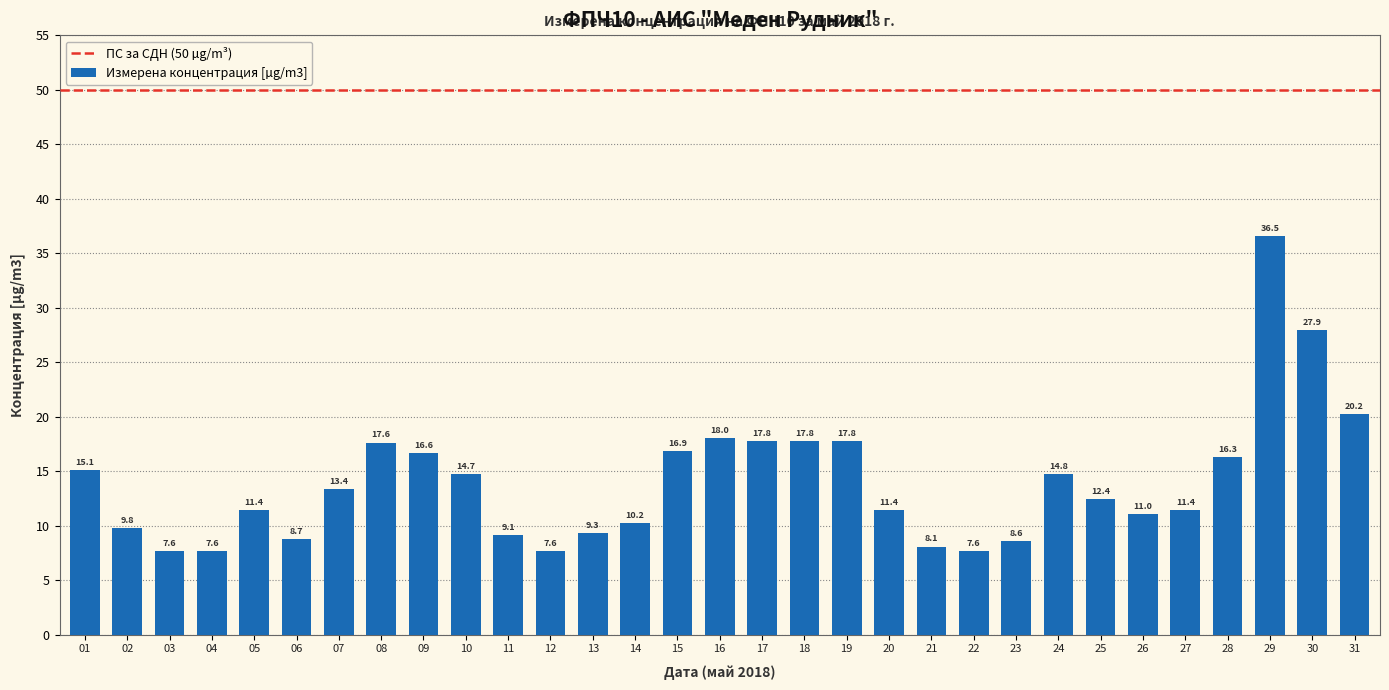

Which label corresponds to the largest value in the chart?

29